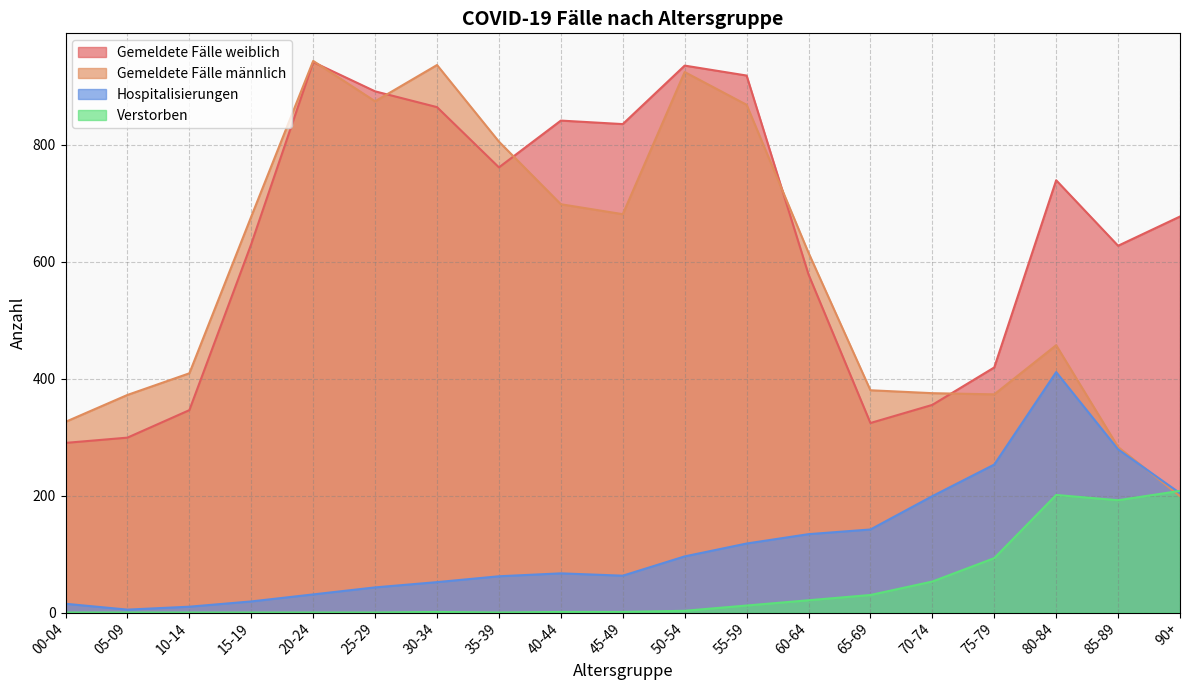

At which label does Hospitalisierungen first exceed 67?

50-54